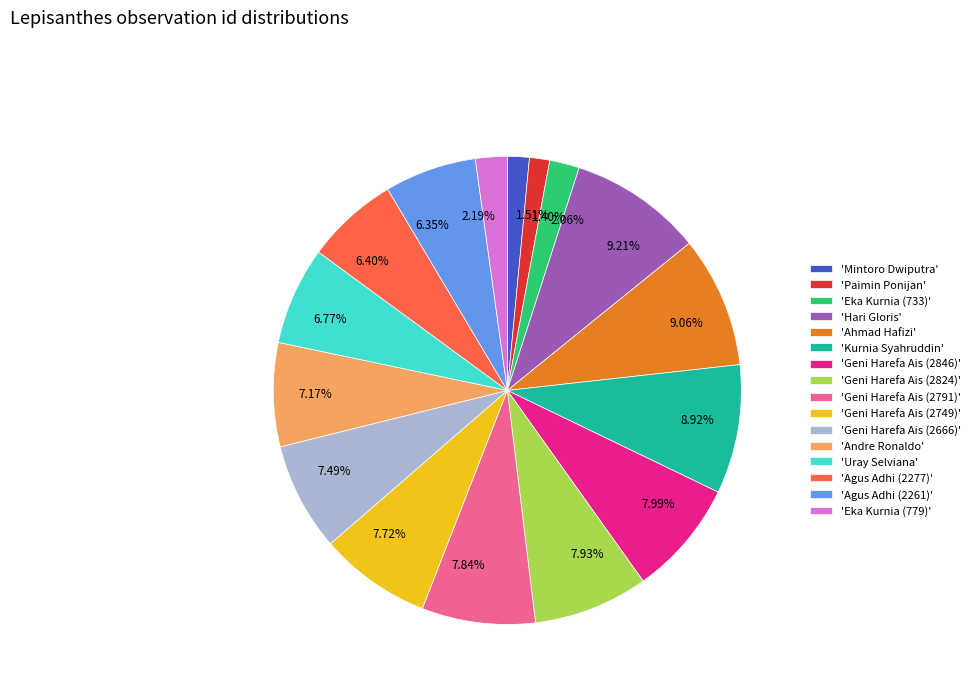

Approximately how many times larger is the value at 'Agus Adhi (2277)' compared to 'Geni Harefa Ais (2824)'?

0.8